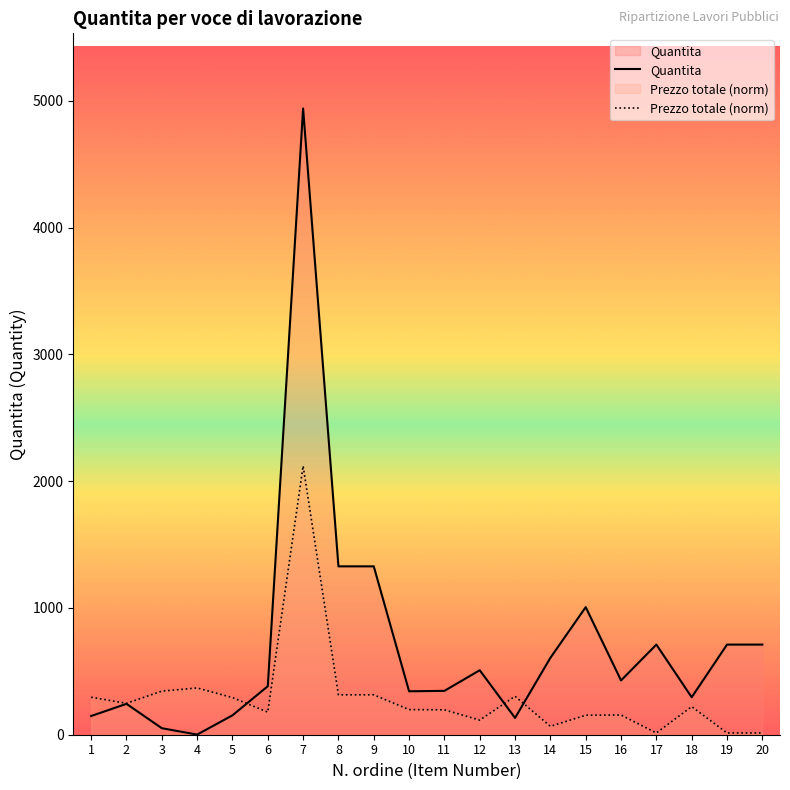

True or false: Quantita has more than 1 points higher than both neighbors.

True